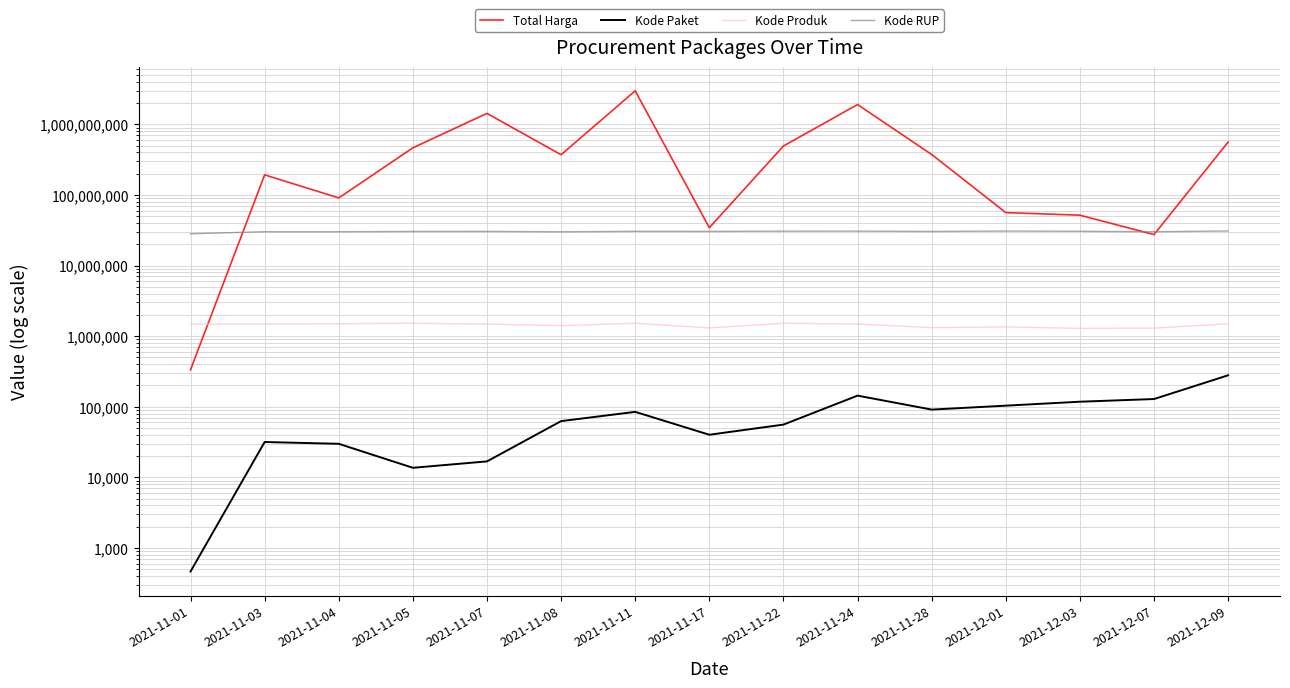

Does the chart display data point markers on the line(s)?

No